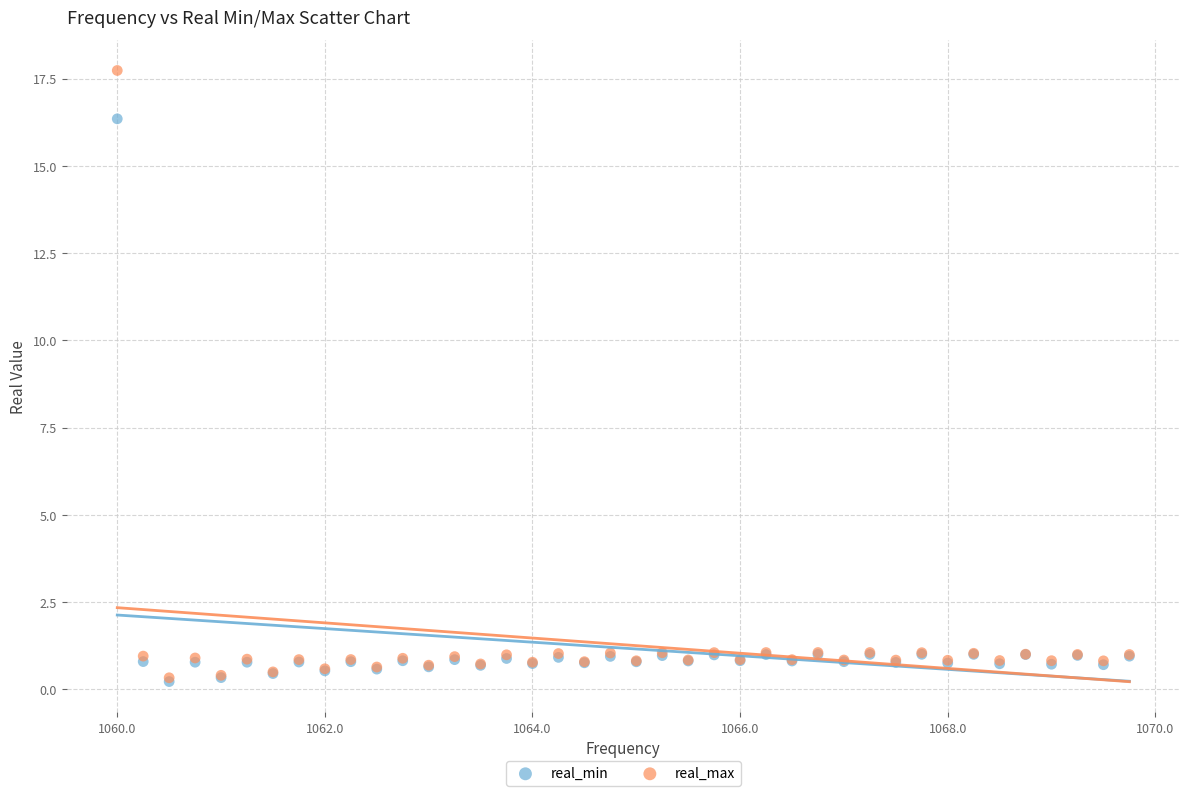

In the real_max series, what Y value is closest to 9?

1.1